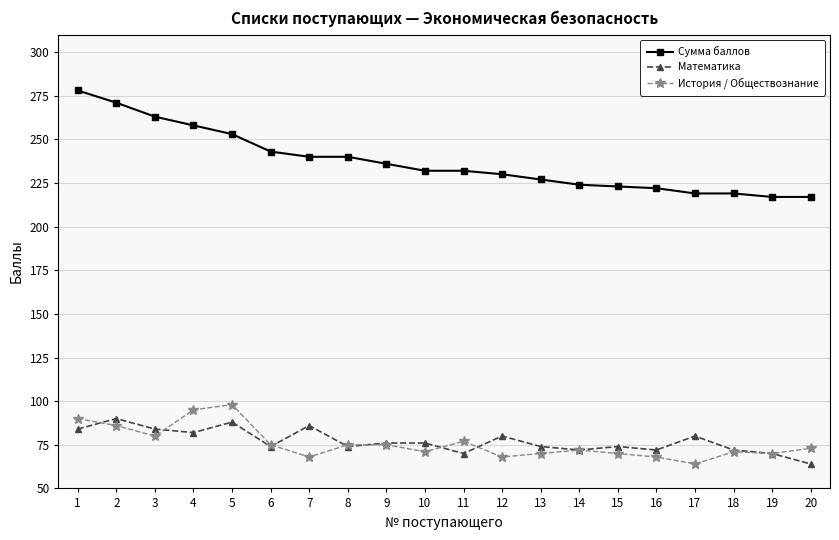

At which category does Математика reach its first local peak?

2